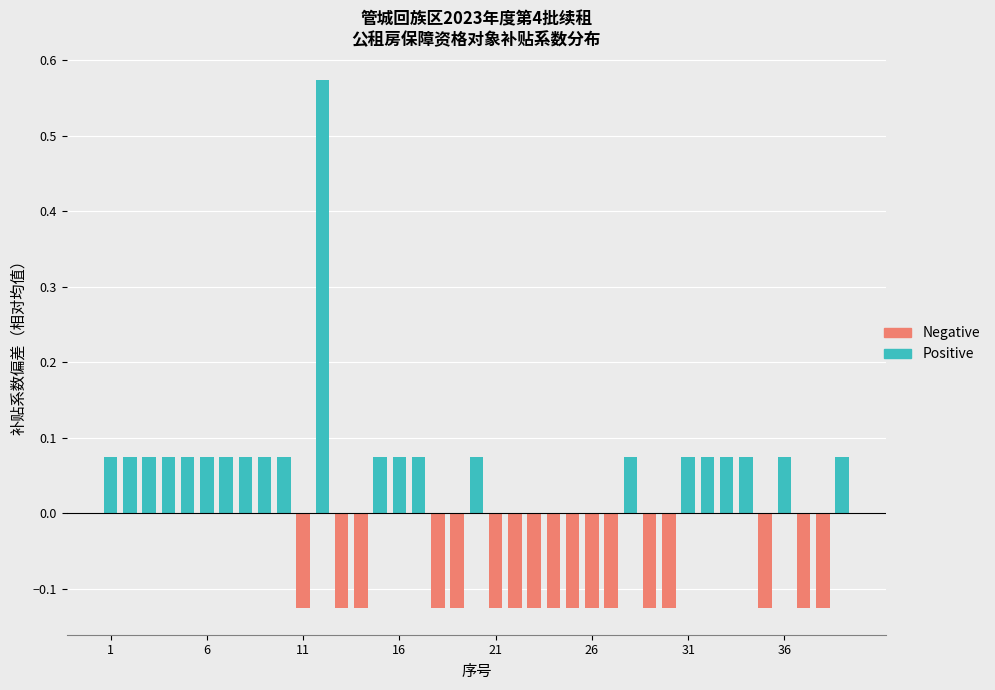

List the labels in order of value, largest first.

12, 1, 2, 3, 4, 5, 6, 7, 8, 9, 10, 15, 16, 17, 20, 28, 31, 32, 33, 34, 36, 39, 11, 13, 14, 18, 19, 21, 22, 23, 24, 25, 26, 27, 29, 30, 35, 37, 38